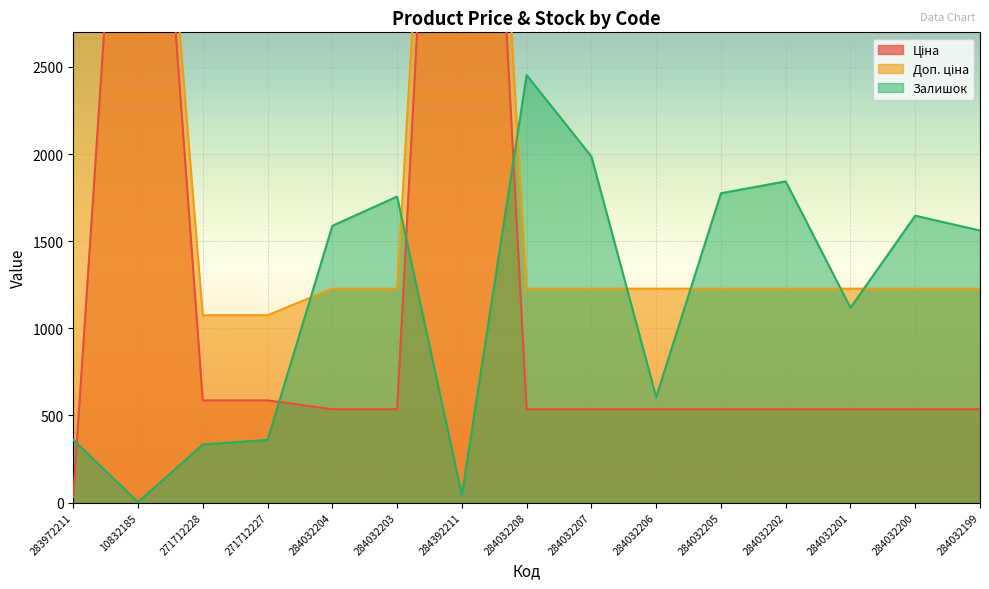

Reading left to right, extract all data points from this chart.

Ціна: 283972211=32.0	10832185=5636.0	271712228=586.0	271712227=586.0	284032204=535.4	284032203=535.4	284392211=7545.9	284032208=535.4	284032207=535.4	284032206=535.4	284032205=535.4	284032202=535.4	284032201=535.4	284032200=535.4	284032199=535.4
Доп. ціна: 283972211=3205.0	10832185=5636.0	271712228=1074.5	271712227=1074.5	284032204=1227.2	284032203=1227.2	284392211=7545.9	284032208=1227.2	284032207=1227.2	284032206=1227.2	284032205=1227.2	284032202=1227.2	284032201=1227.2	284032200=1227.2	284032199=1227.2
Залишок: 283972211=360.0	10832185=2.0	271712228=333.0	271712227=359.0	284032204=1588.0	284032203=1756.0	284392211=43.0	284032208=2453.0	284032207=1986.0	284032206=605.0	284032205=1775.0	284032202=1843.0	284032201=1118.0	284032200=1646.0	284032199=1561.0